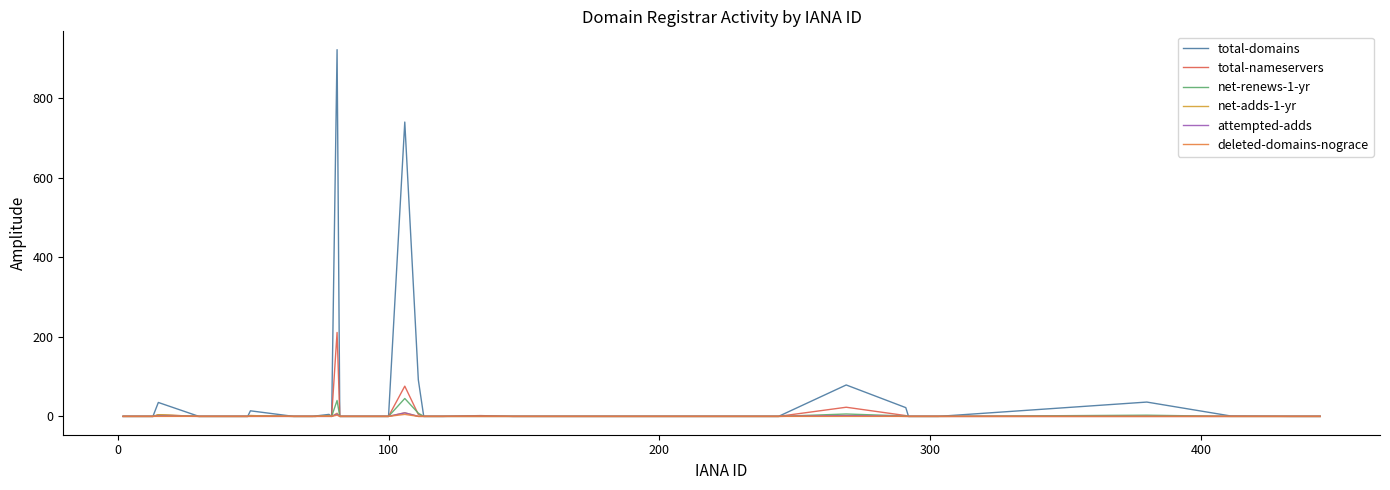

What is the difference between the second highest and minimum values in the net-renews-1-yr series?

40